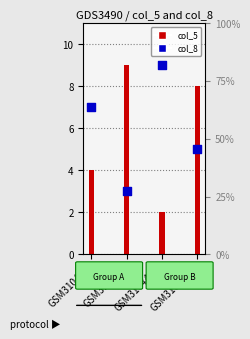

What is the total value across all series at GSM3104411?

13